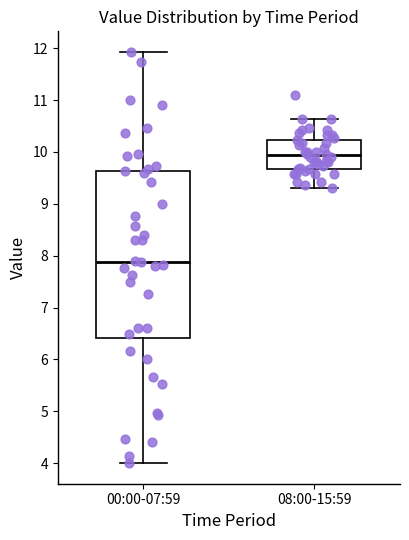

Which box has the highest median line?

08:00-15:59